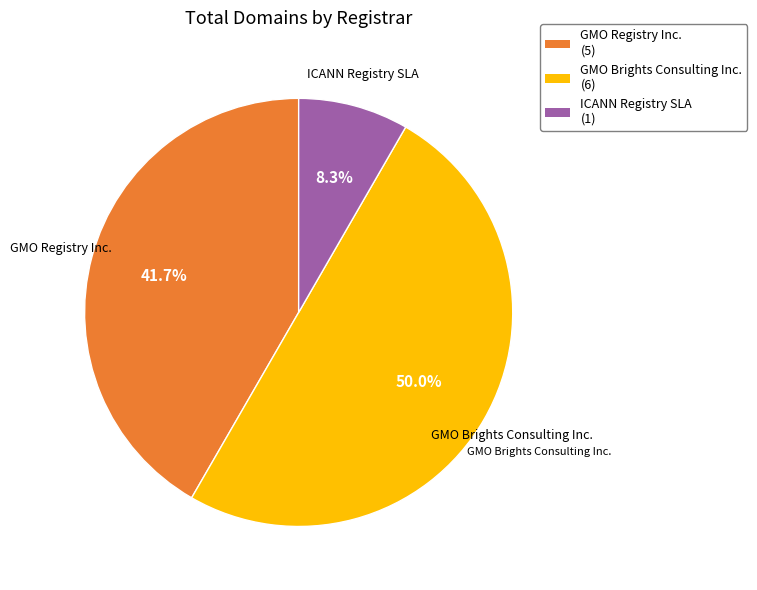

Which slice represents more than half of the pie?

GMO Brights Consulting Inc. (6)